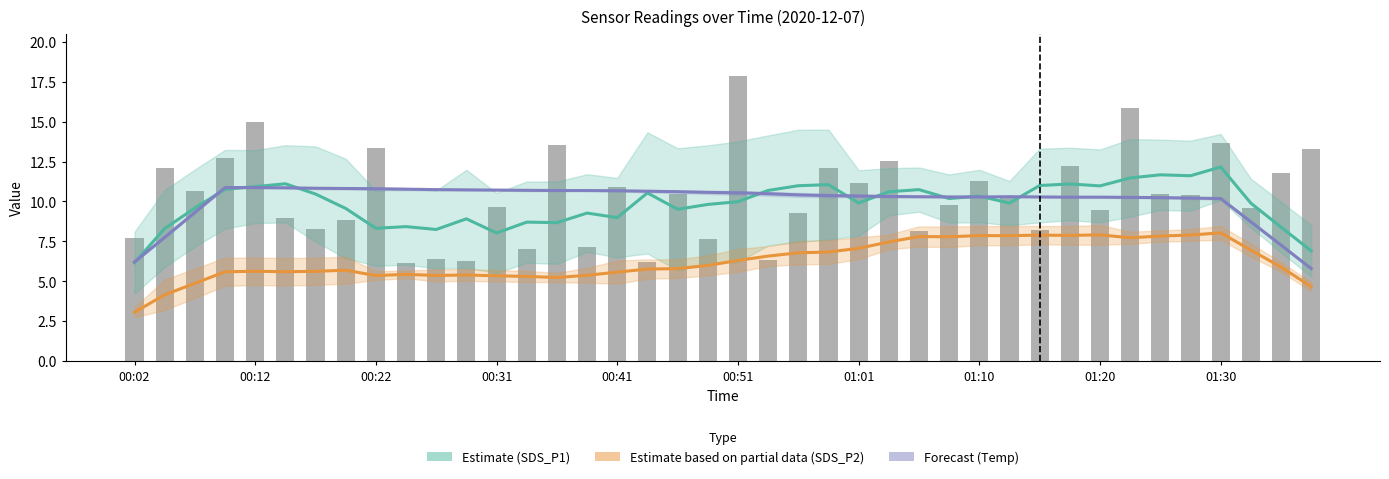

Which series changed the most between 01:30 and 30?

Estimate (SDS_P1)